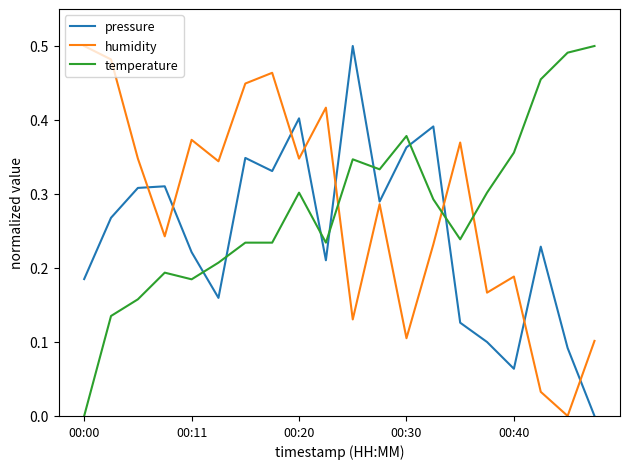

After their last crossing, which series has the higher values: humidity or temperature?

temperature